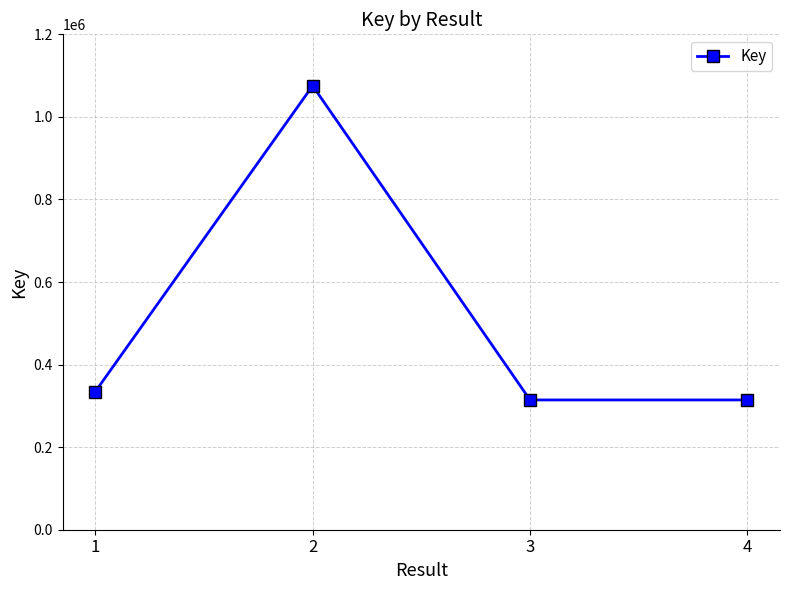

Read the value at 4.

314351